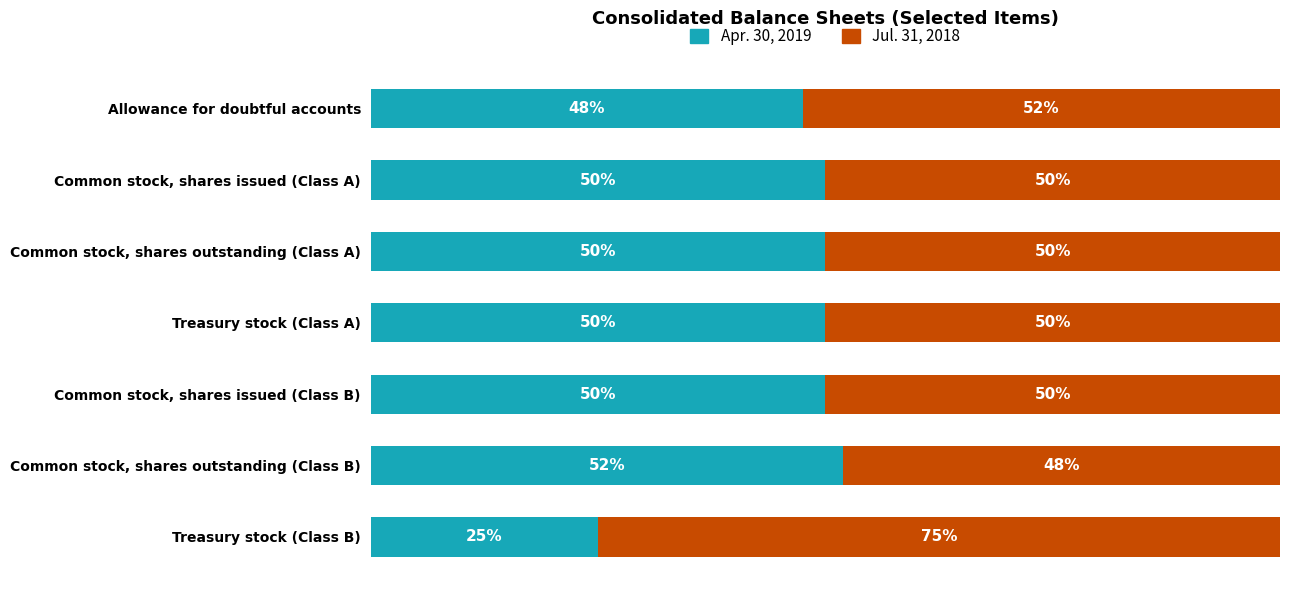

Which category has the lowest value in the Apr. 30, 2019 series?

Treasury stock (Class B)